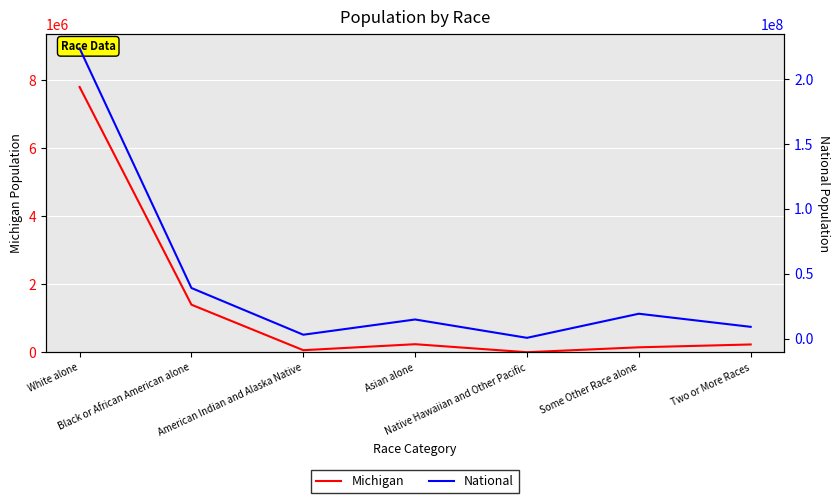

What is the total value across all series at Black or African American alone?

40329681